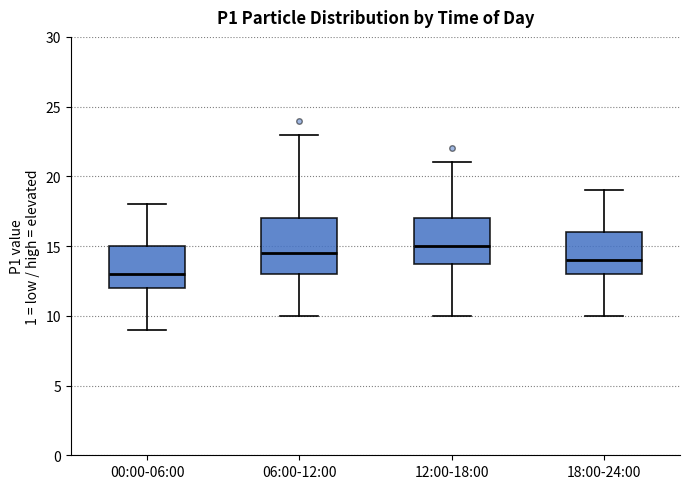

Comparing the boxes themselves (not the whiskers), which one is the tallest?

06:00-12:00